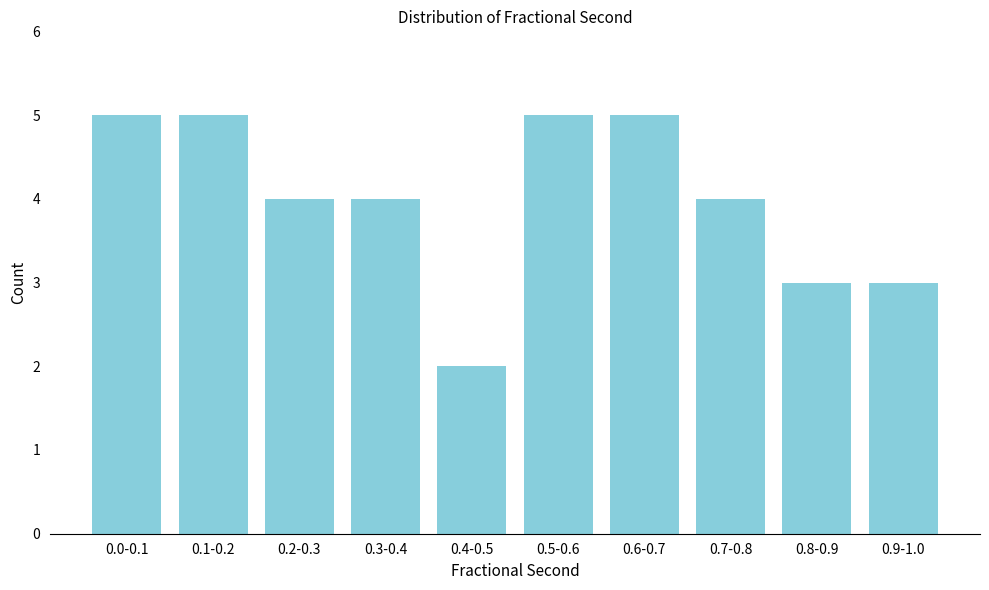

Reading left to right, transcribe all the data shown in this chart.

0.0-0.1=5	0.1-0.2=5	0.2-0.3=4	0.3-0.4=4	0.4-0.5=2	0.5-0.6=5	0.6-0.7=5	0.7-0.8=4	0.8-0.9=3	0.9-1.0=3